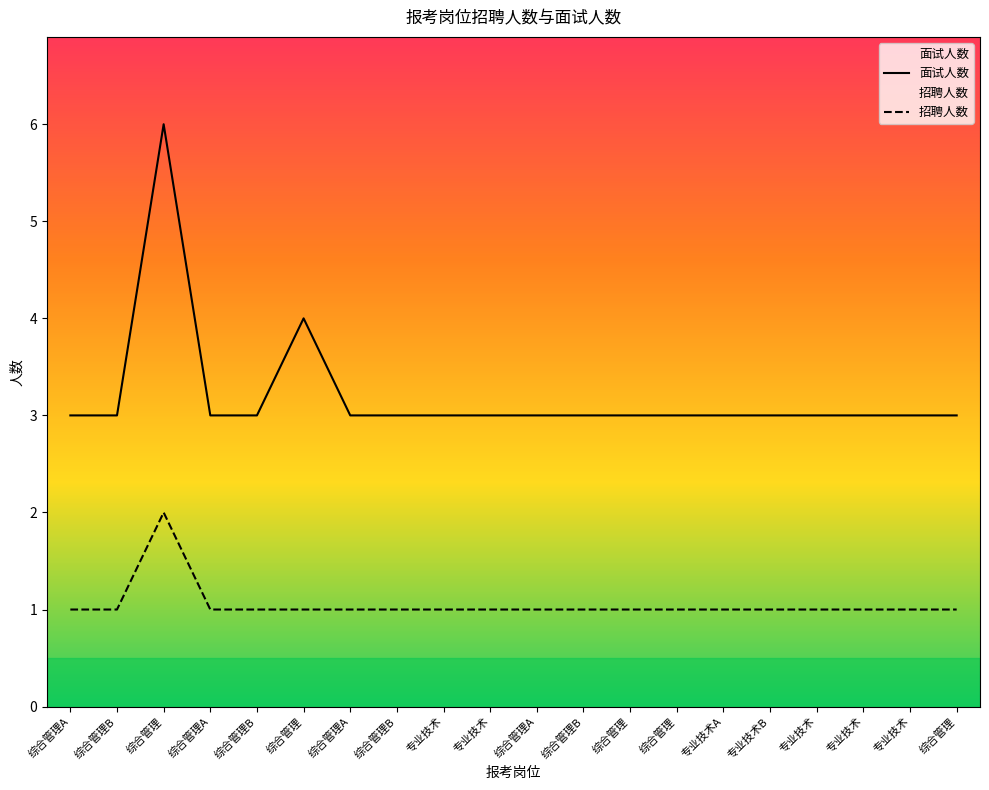

What is the maximum value shown in the chart?

6